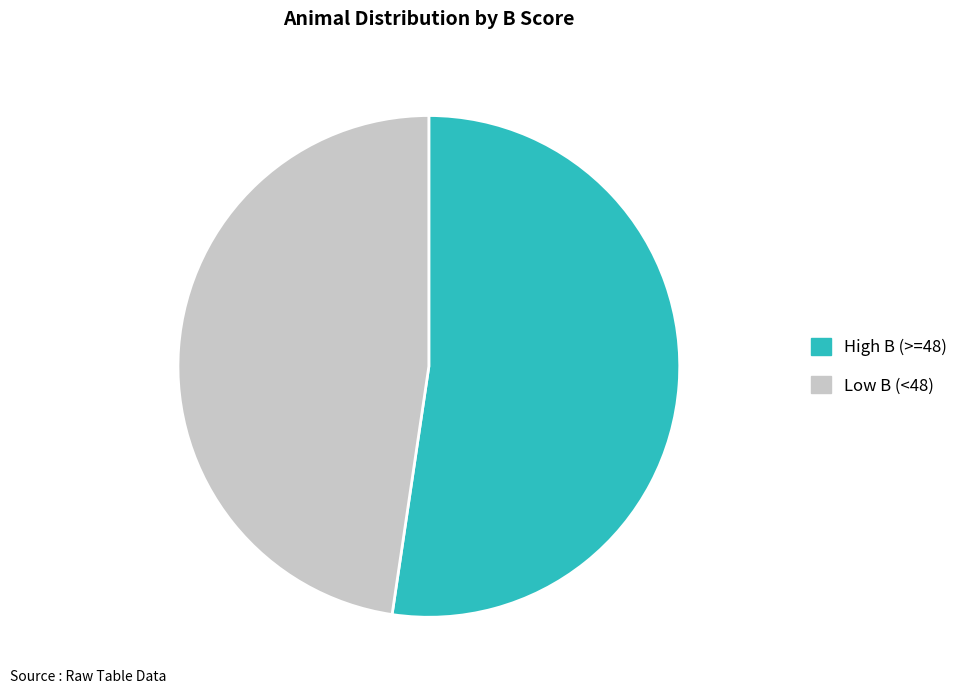

Between Low B (<48) and High B (>=48), which is larger?

High B (>=48)